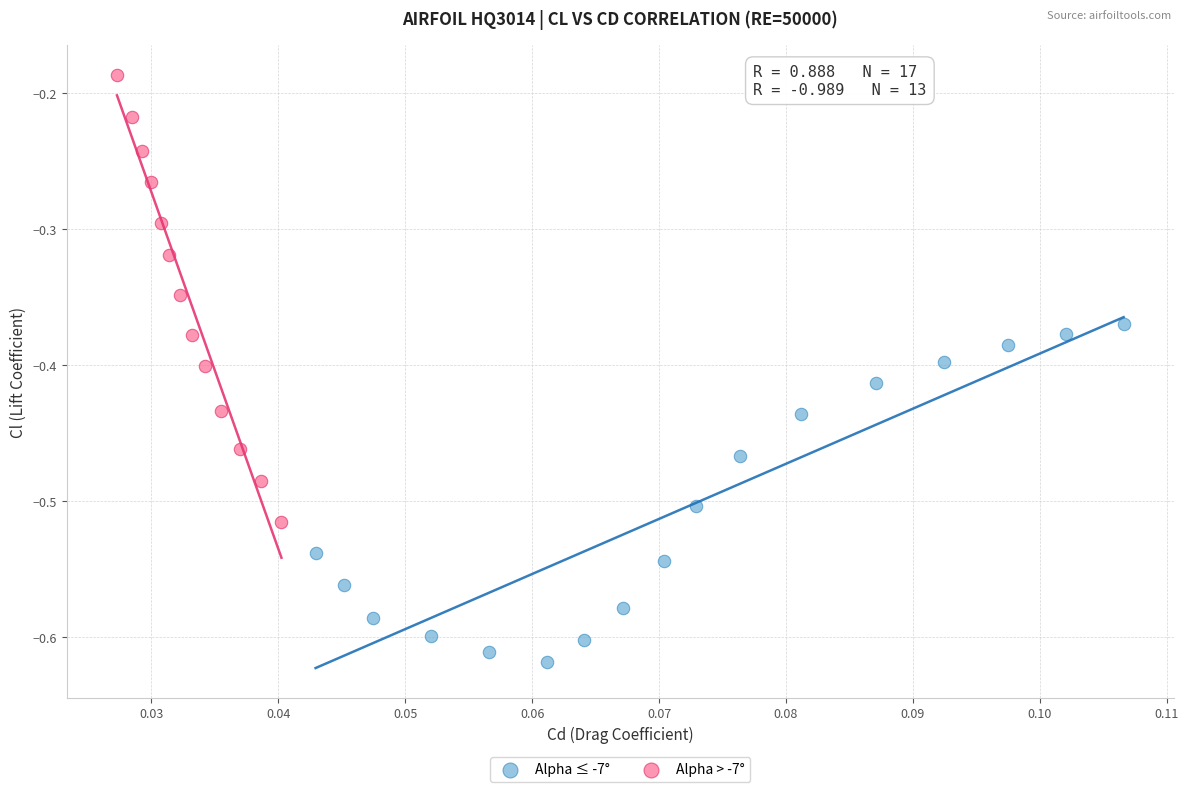

Which series contains the highest Y value?

Alpha > -7°